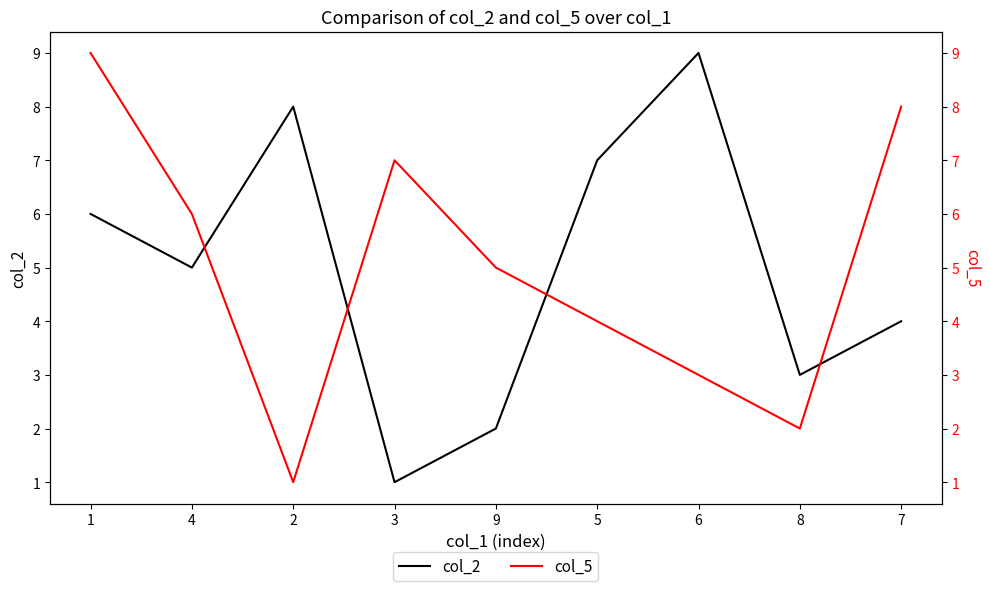

What is the sum of all col_5 values?

45